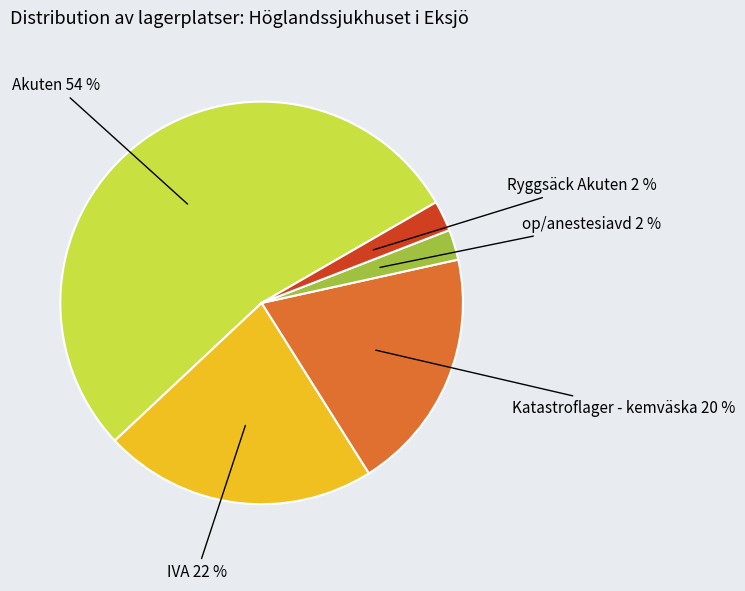

To the nearest percent, what is the average slice percentage?

20%